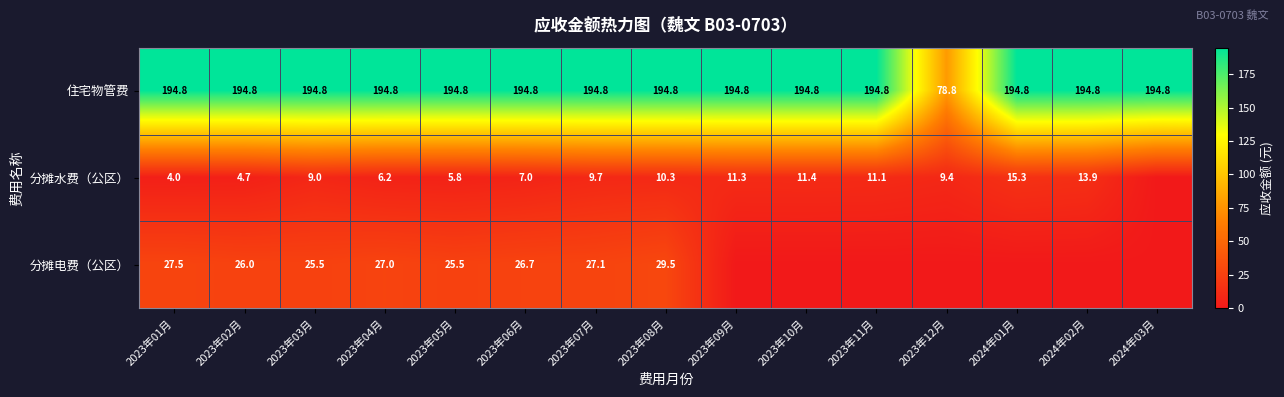

How many data points in 住宅物管费 are above 194?

14